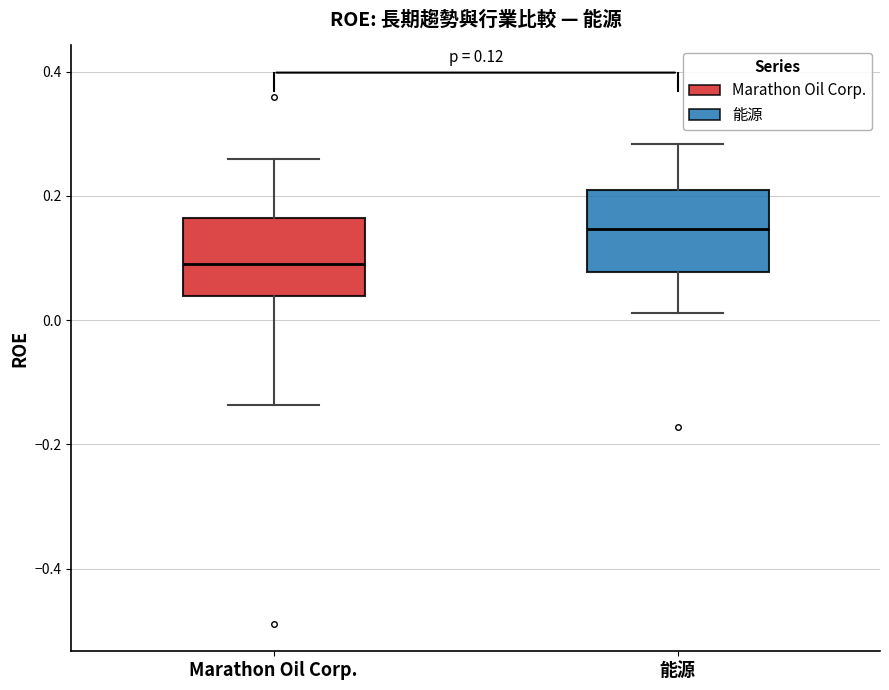

Which box's median line is the lowest?

Marathon Oil Corp.